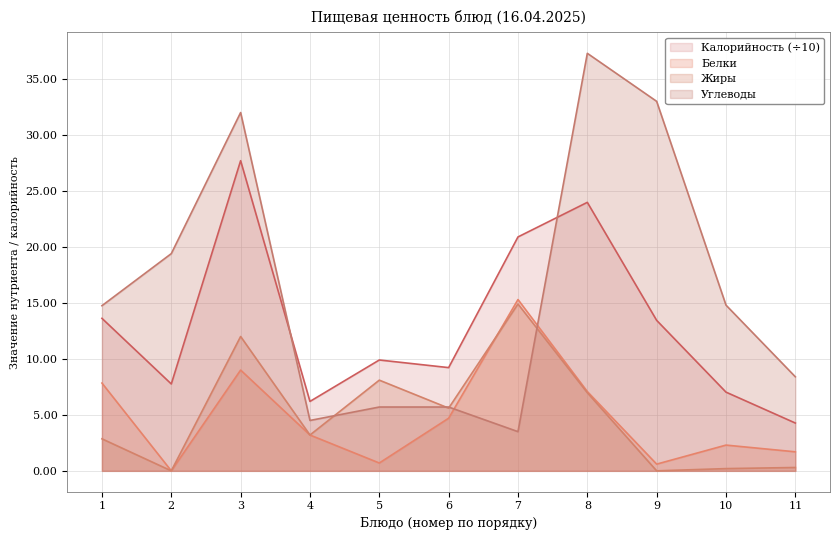

Rank the series by their maximum value, from lowest to highest.

Жиры, Белки, Калорийность (÷10), Углеводы